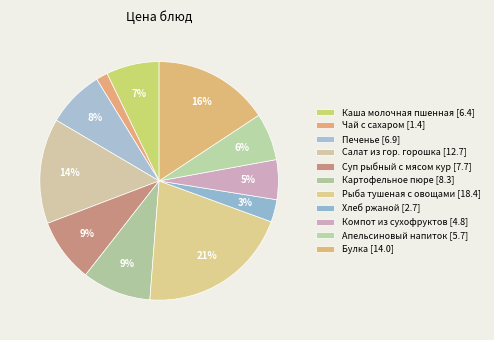

Rank the categories by value from highest to lowest.

Рыба тушеная с овощами, Булка, Салат из консервированного горошка, Картофельное пюре со сливочным маслом, Суп рыбный с мясом кур, Печенье, Каша молочная пшенная, Апельсиновый напиток, Компот из сухофруктов, Хлеб ржаной, Чай с сахаром